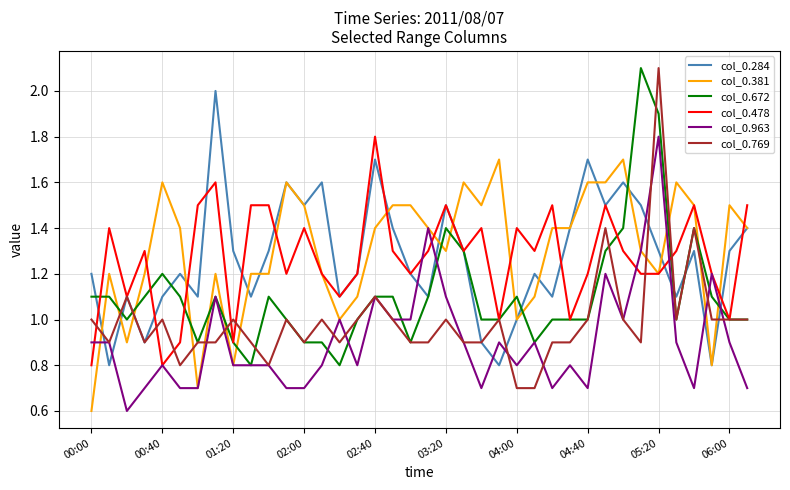

True or false: col_0.284 and col_0.963 intersect in this chart.

True